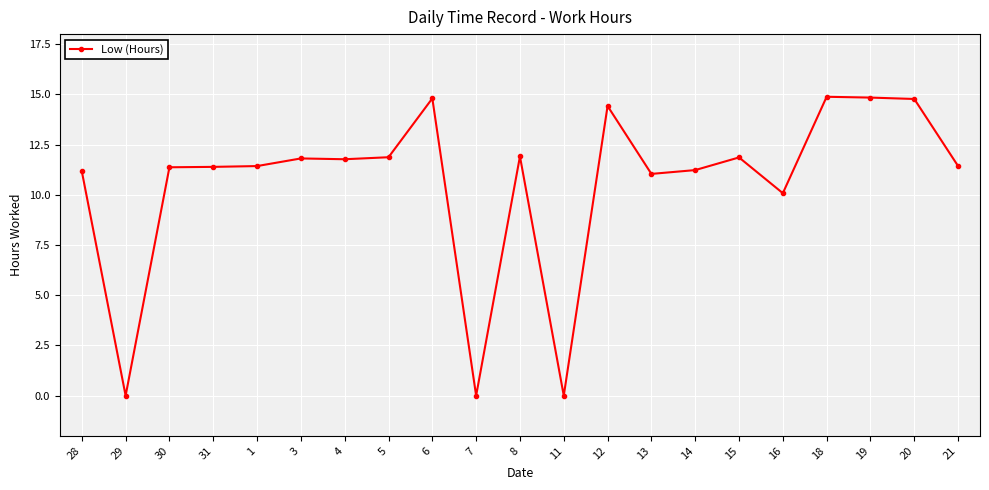

At which label does the data first exceed 11?

28